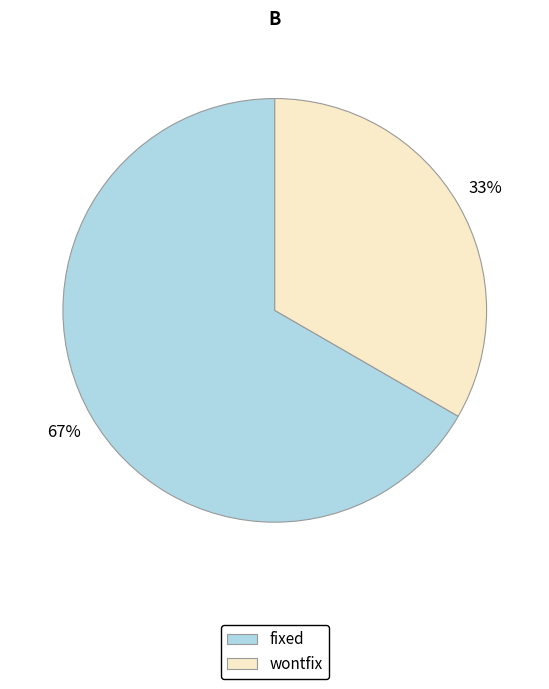

To the nearest percent, what portion does fixed represent?

67%